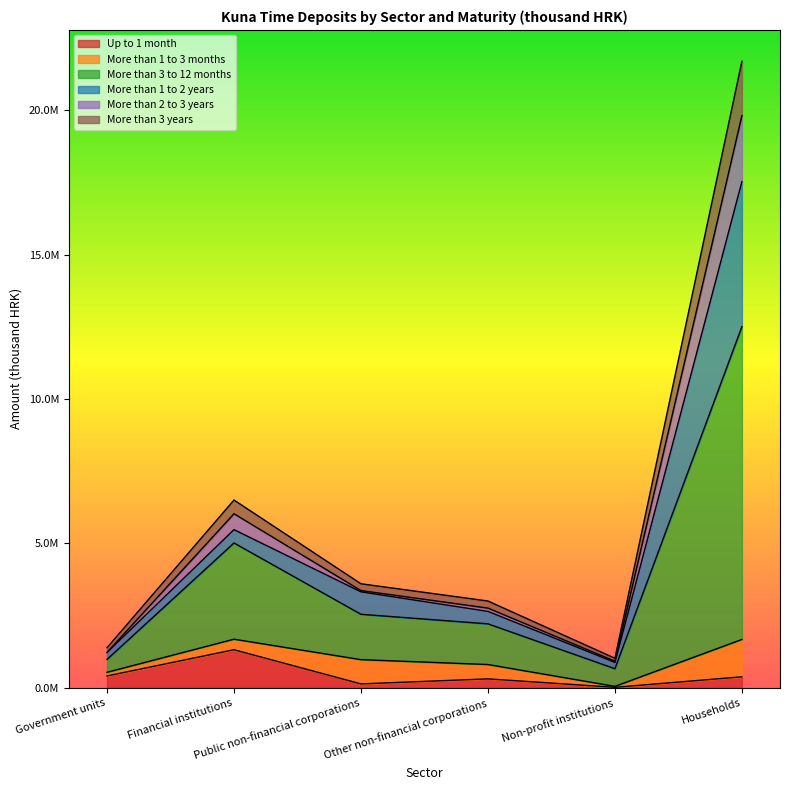

What is the difference between the More than 3 to 12 months values at Other non-financial corporations and Government units?

1534486